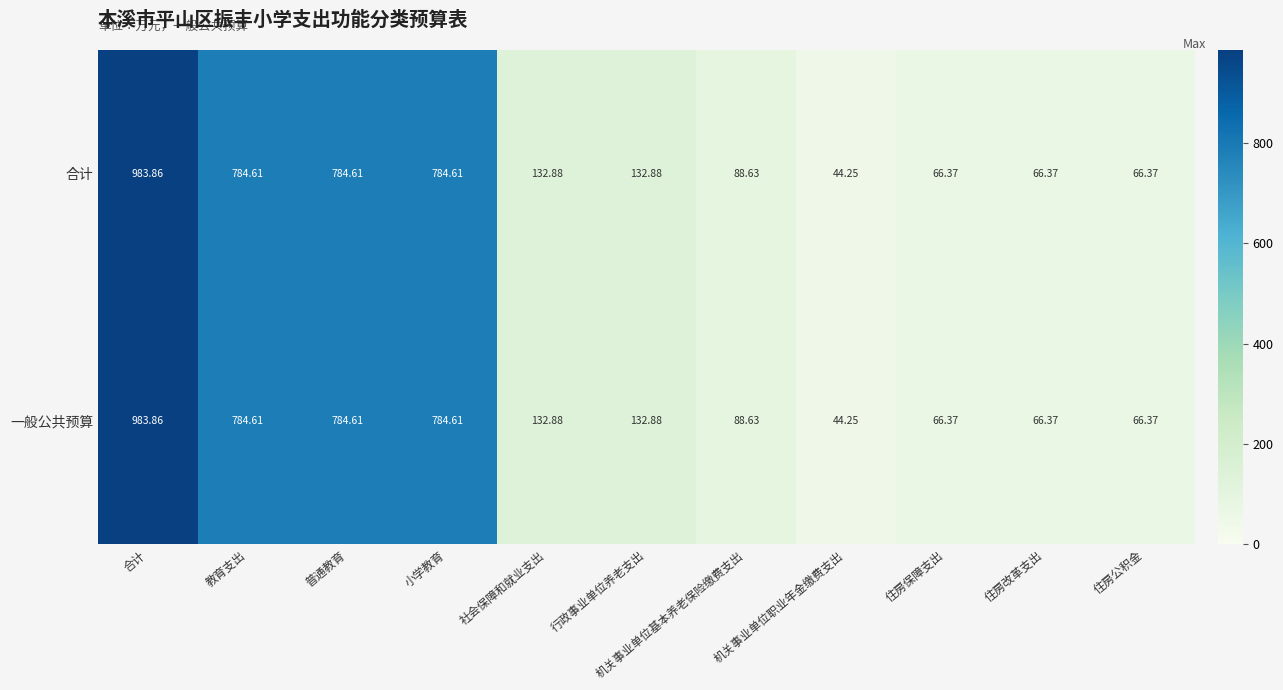

At which category is the sum across all series the highest?

合计